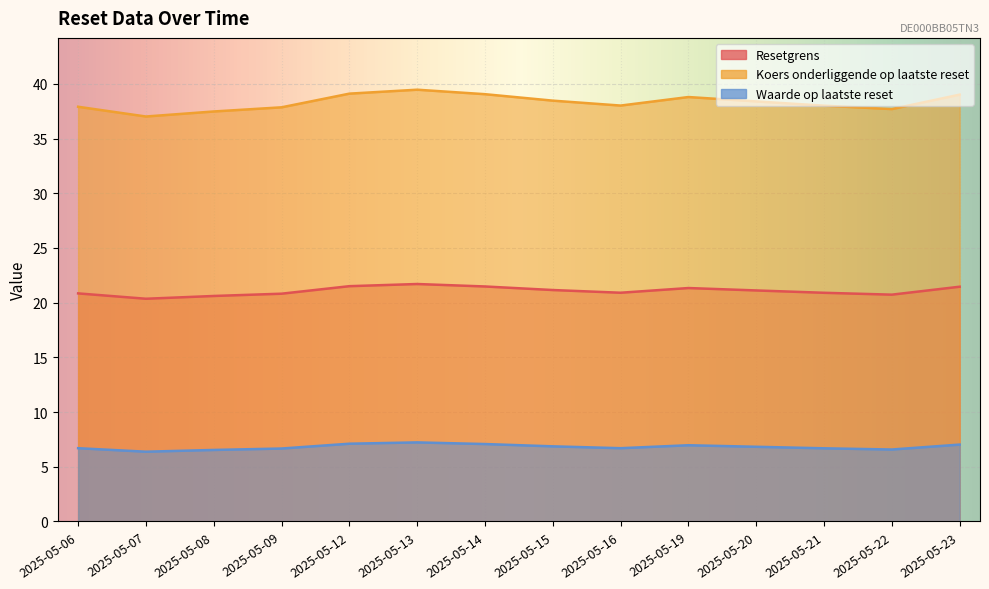

What are all the series names shown in the legend?

Resetgrens, Koers onderliggende op laatste reset, Waarde op laatste reset